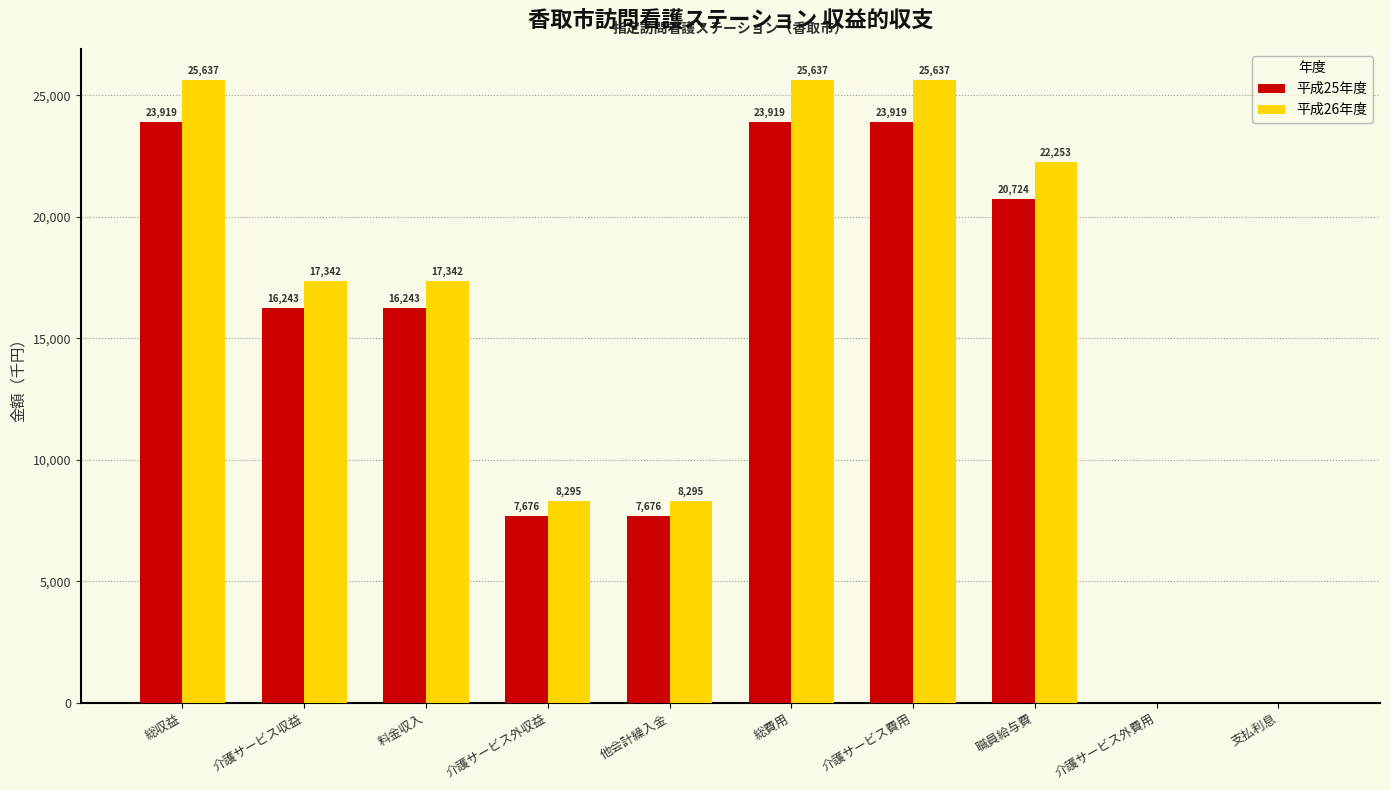

Which series changed the most between 介護サービス収益 and 介護サービス外収益?

平成26年度